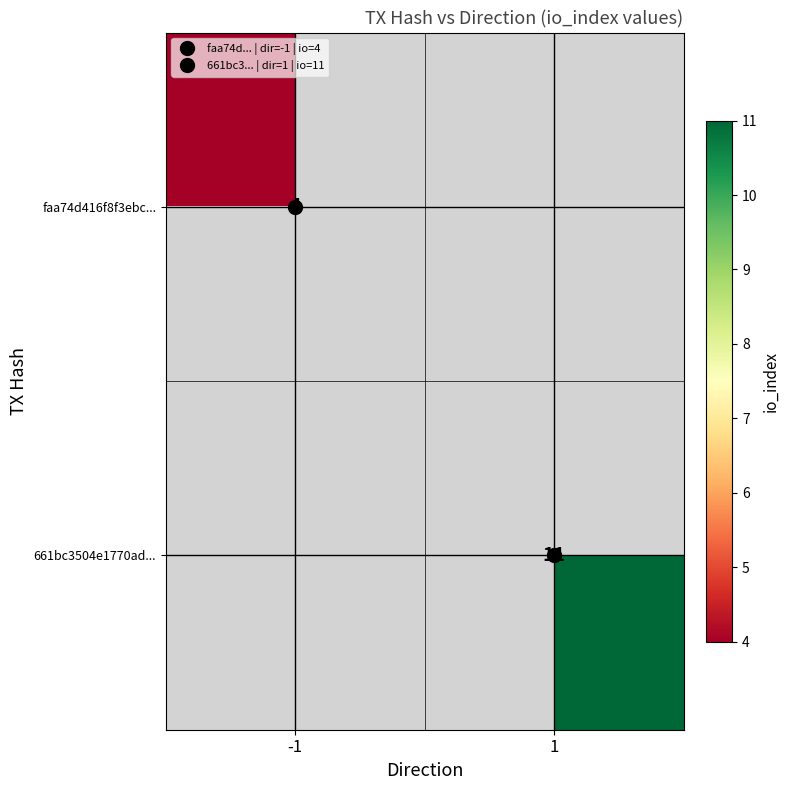

What is the maximum value shown in the chart?

11.0